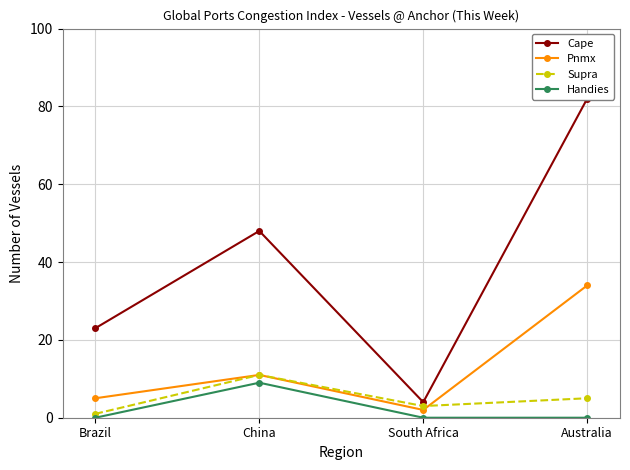

Is the value of Supra at Brazil greater than the value of Pnmx at China?

No